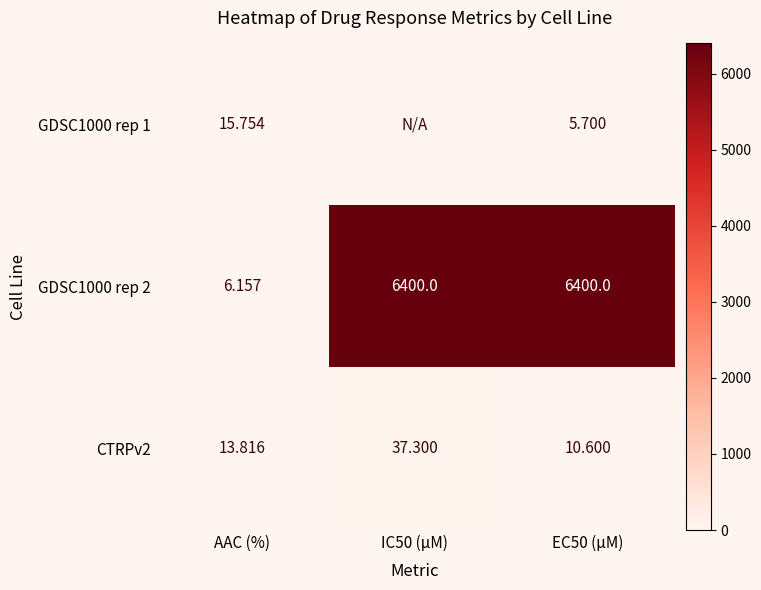

How many distinct data groups are displayed?

3